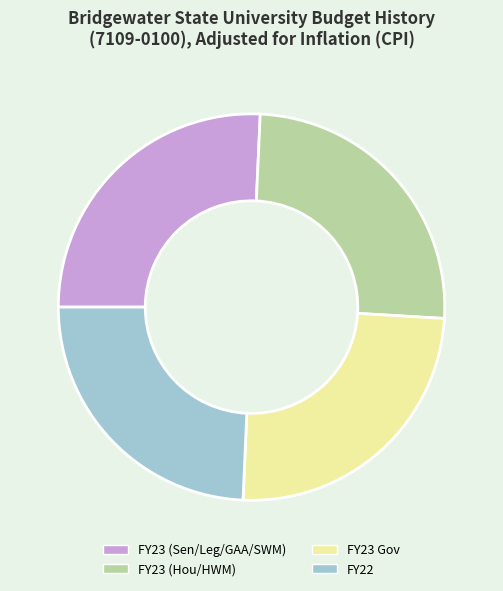

Is it true that FY23 Gov is 25% of the pie?

True